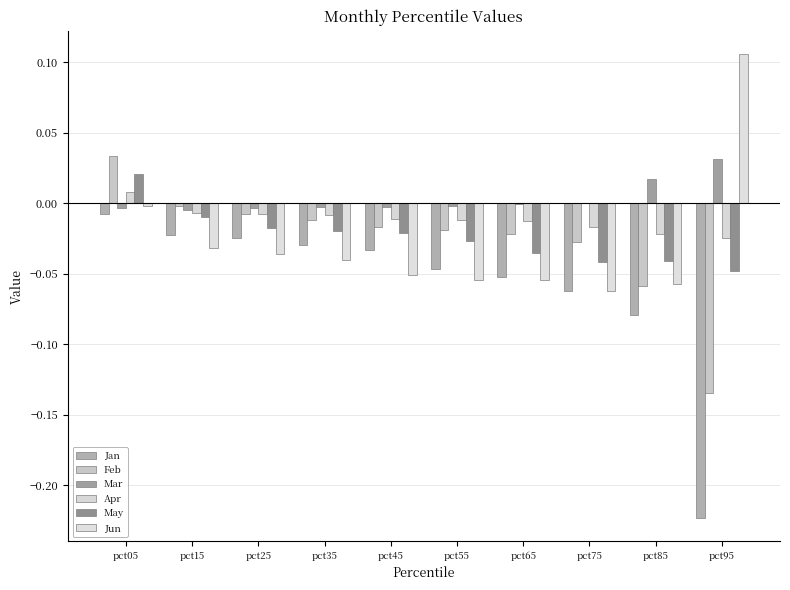

Which series has the largest total across all categories?

Mar